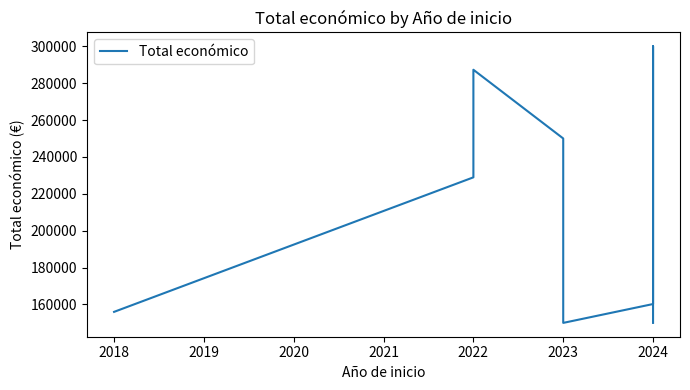

What is the value of the 5th point from the left?

150000